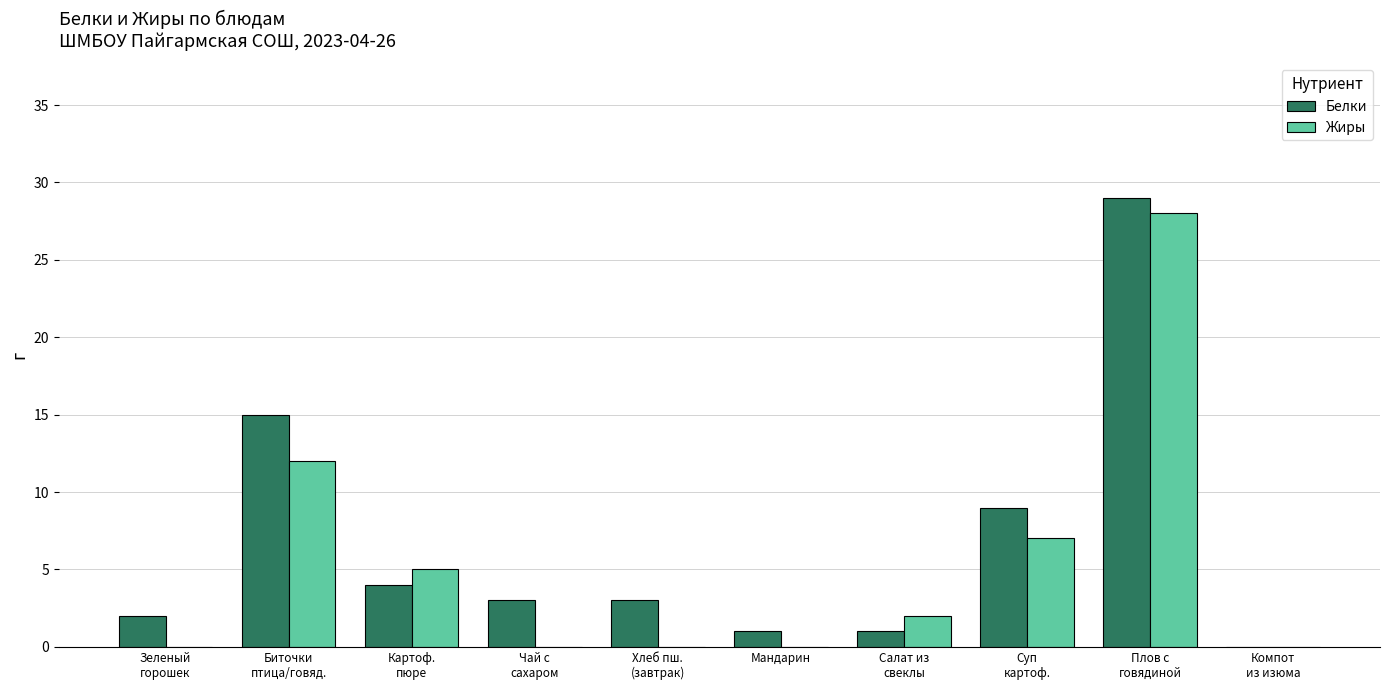

Are the bars grouped side by side (vs. stacked)?

Yes